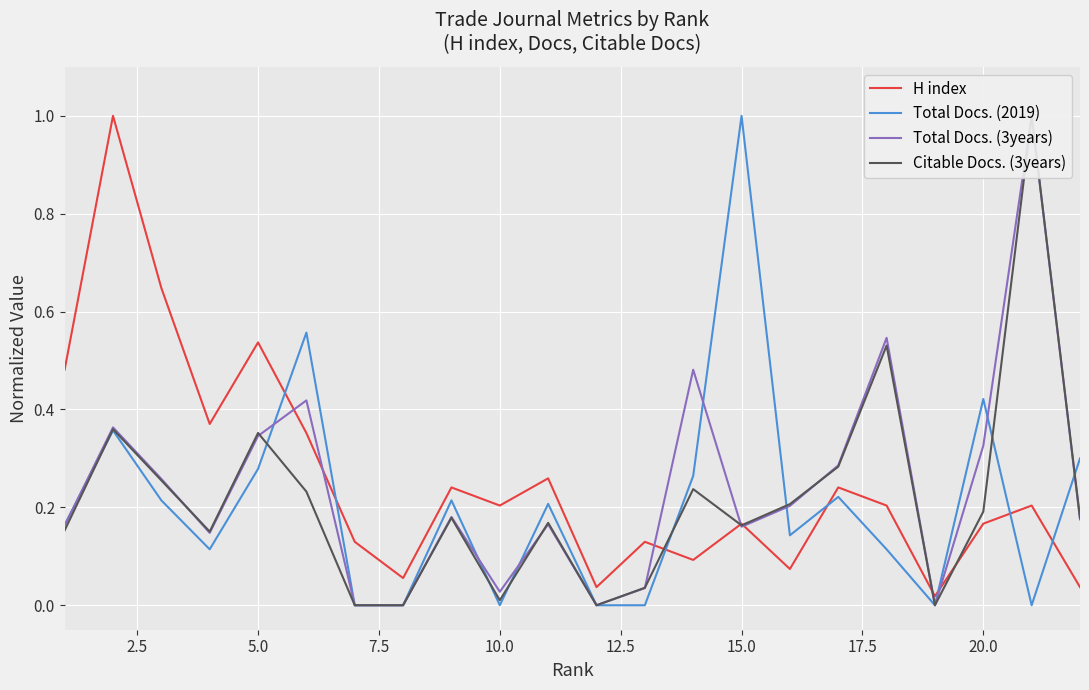

True or false: H index has a value of 0.1 at 15.0.

False